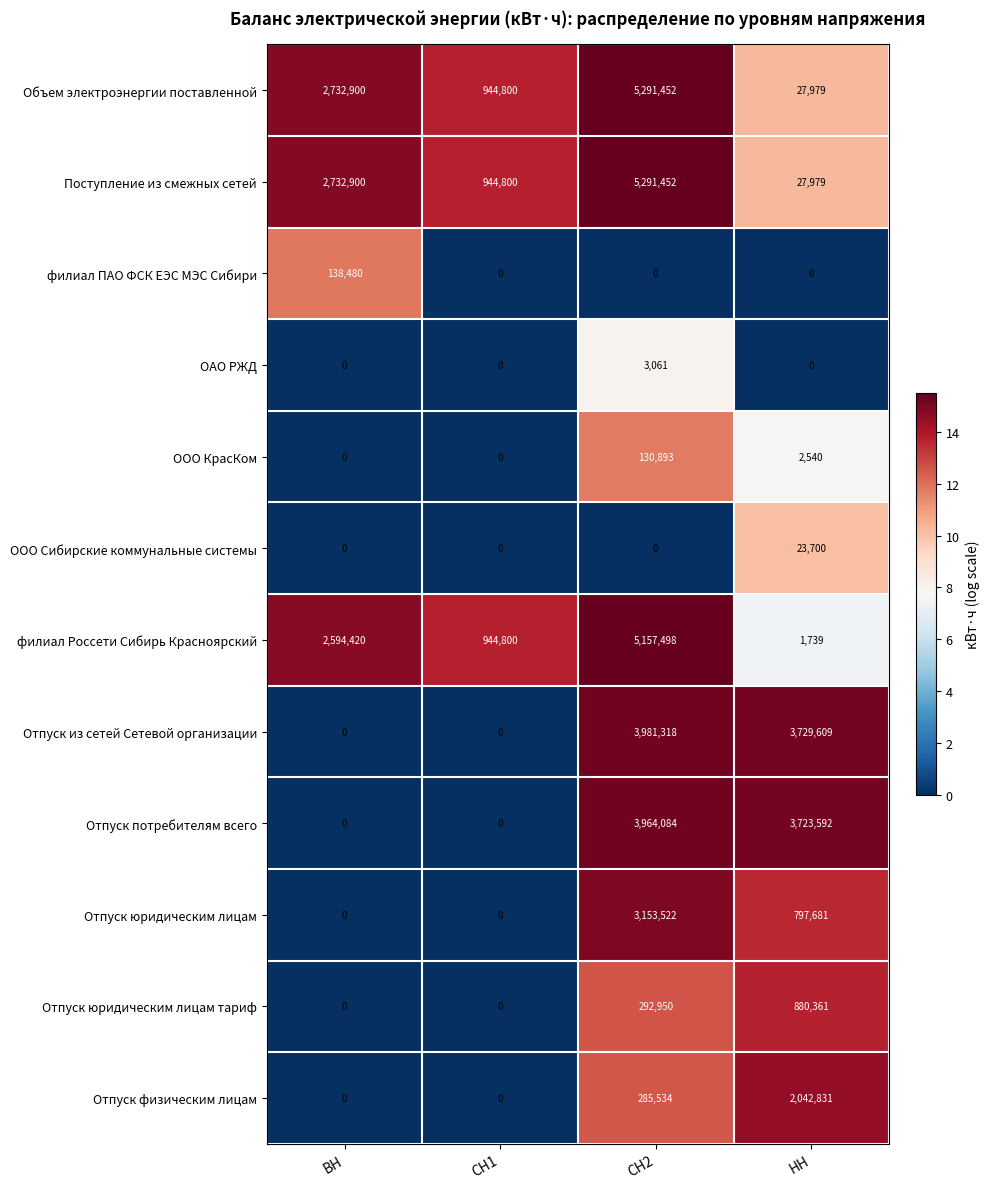

Is it true that Отпуск юридическим лицам тариф equals 0 at СН1?

True